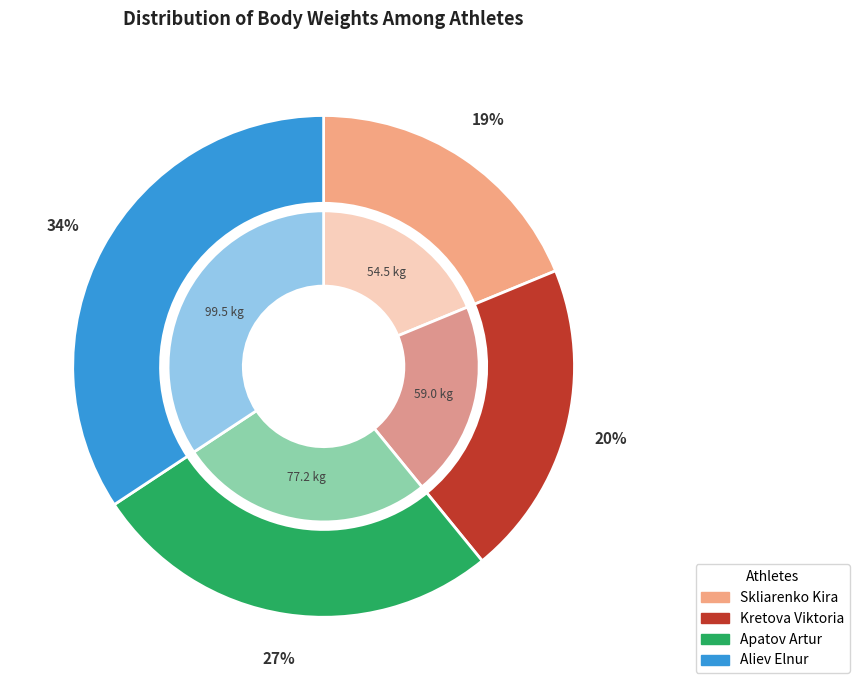

Is it true that Kretova Viktoria is 7% of the pie?

False